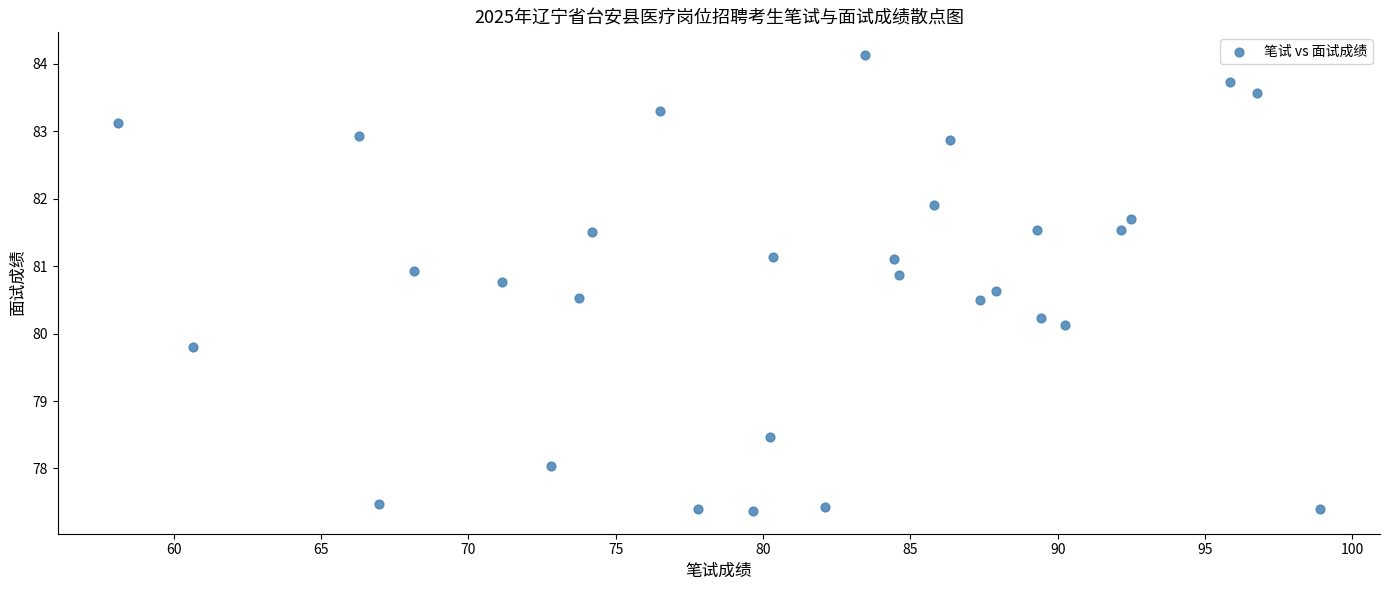

What is the range of X values (max minus min)?

40.8